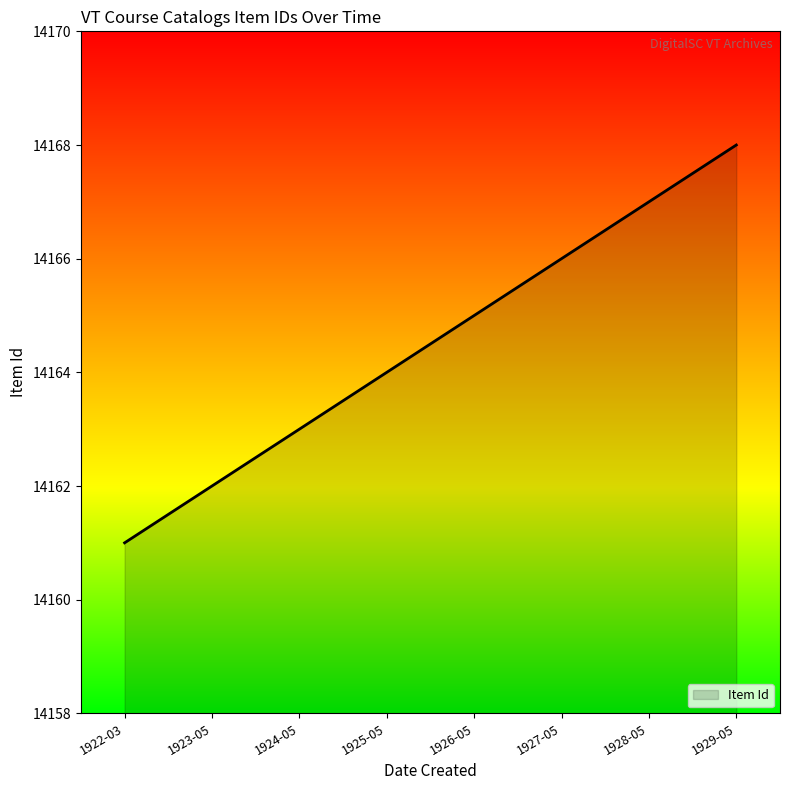

What is the change in value from 1923-05 to 1925-05?

+2